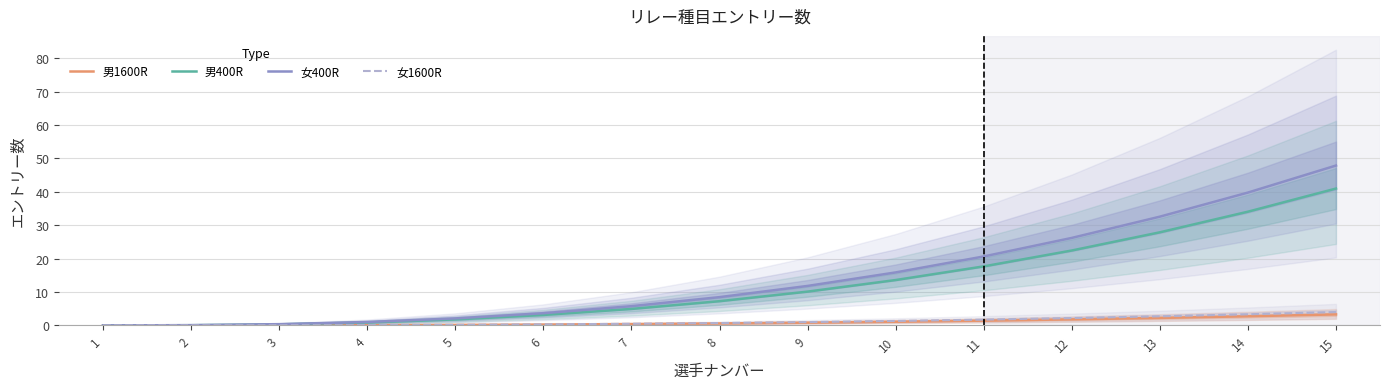

True or false: 女400R has more than 1 points higher than both neighbors.

False